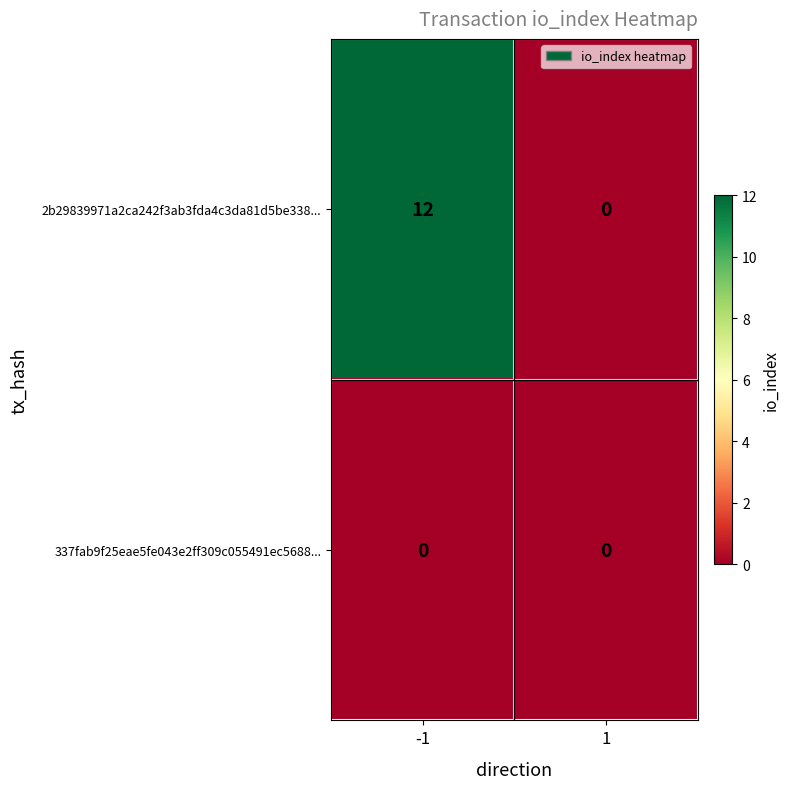

What is the difference between the 2b29839971a2ca242f3ab3fda4c3da81d5be338... values at -1 and 1?

12